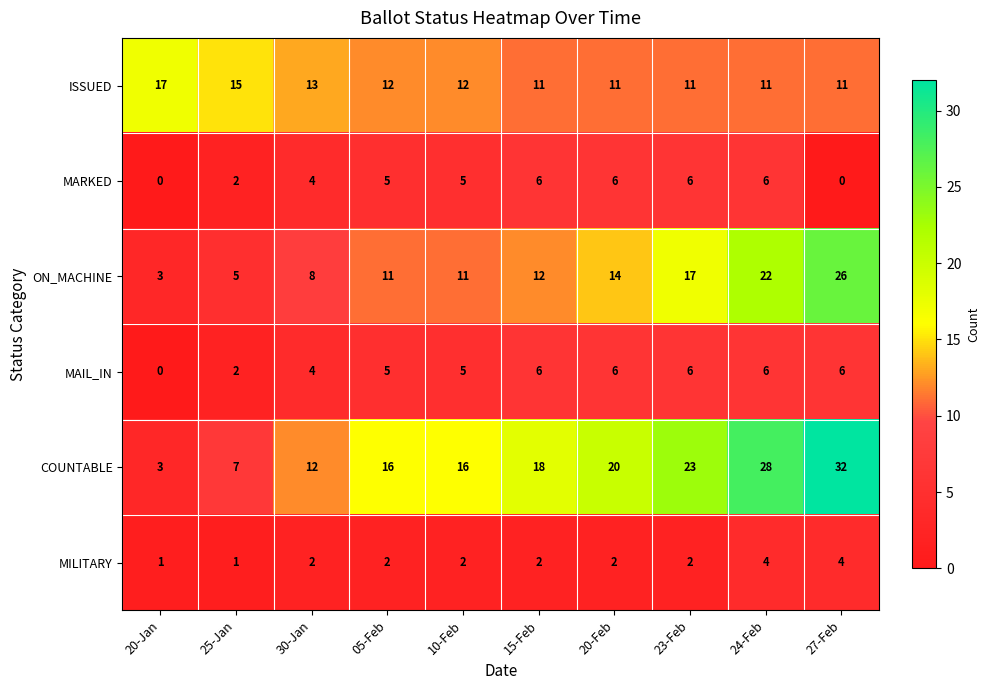

Where is ON_MACHINE nearest to the value 14?

20-Feb